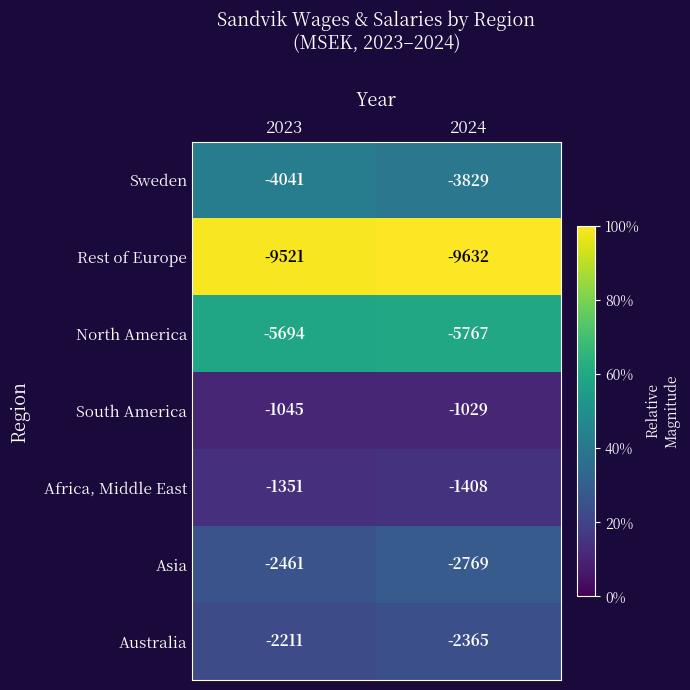

What is the average value of the Asia series?

-2615